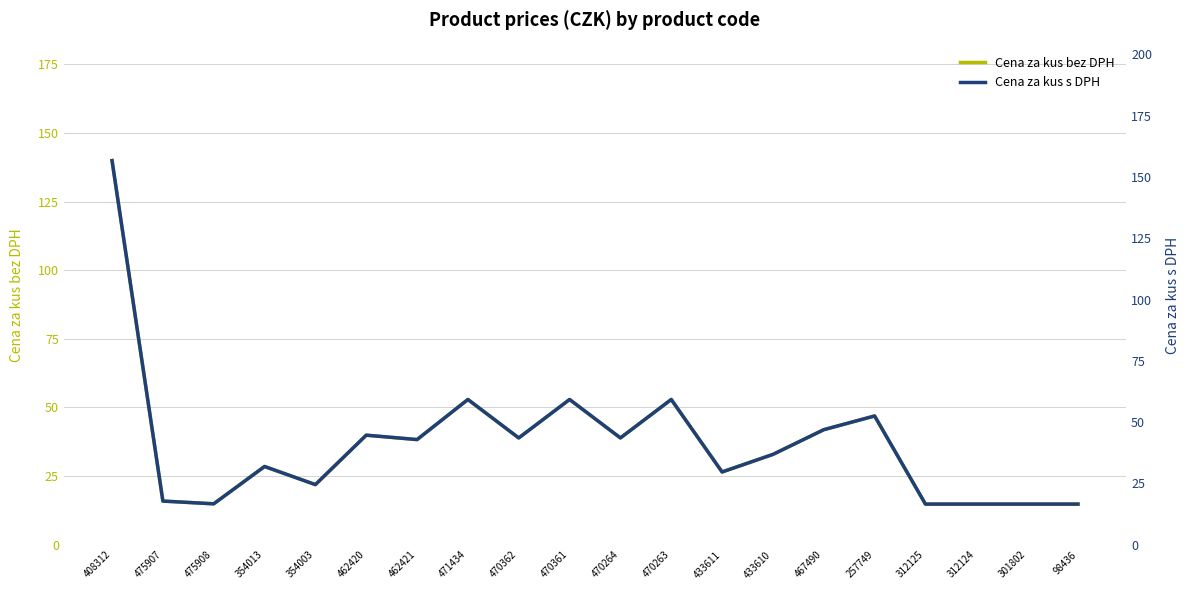

Which series has the largest range (max minus min)?

Cena za kus s DPH